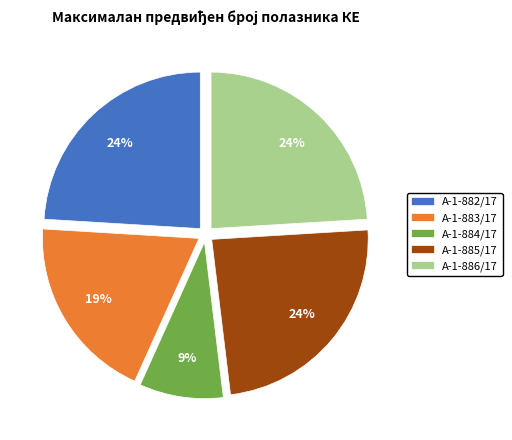

The А-1-884/17 slice represents 9% of the pie. True or false?

True